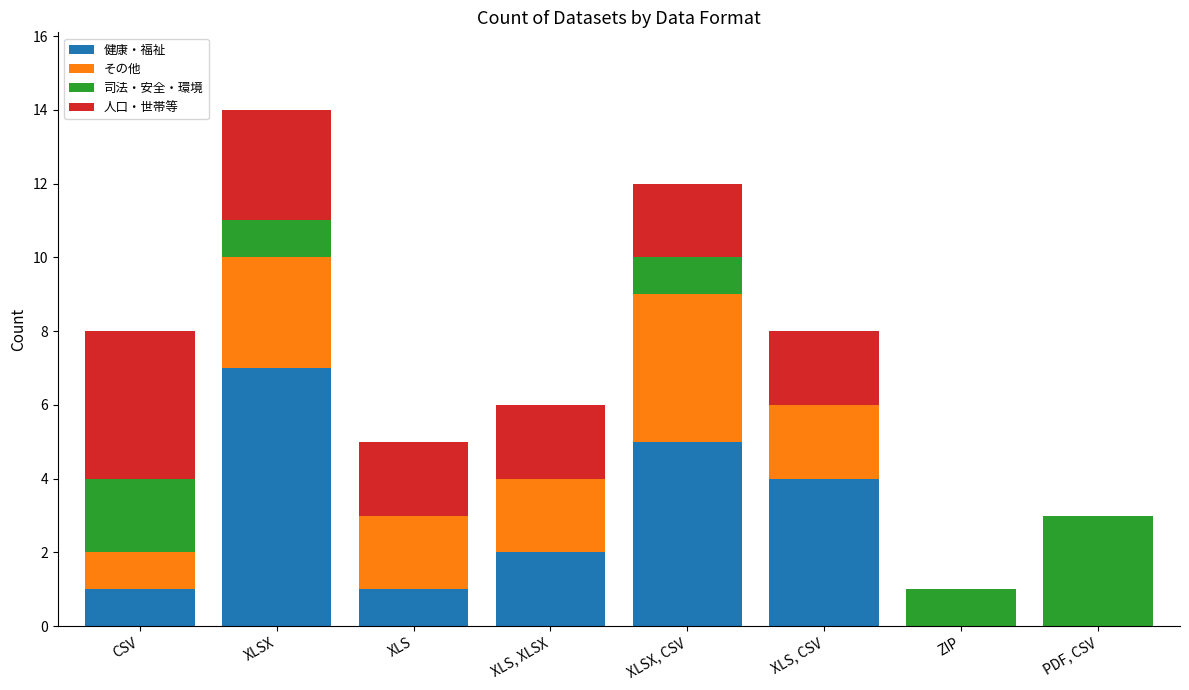

How many categories are shown in the chart?

8